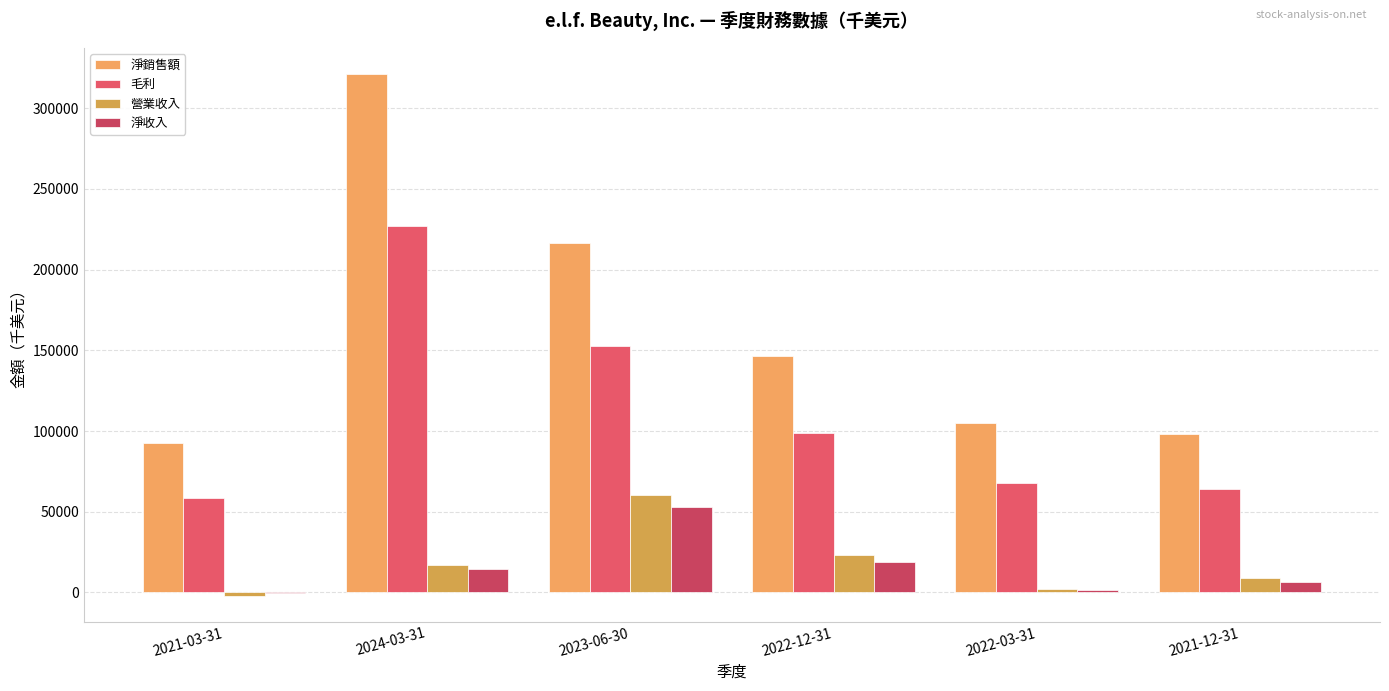

What position from the right is 2024-03-31?

5